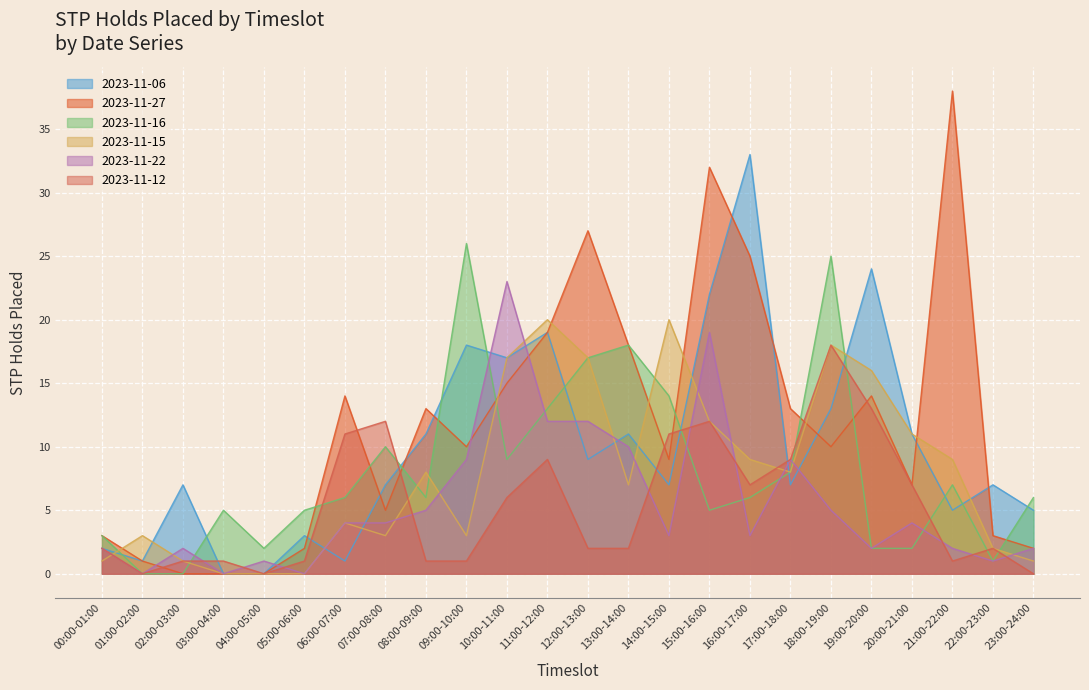

What is the value of the 2023-11-27 point at the 20th from the left?

14